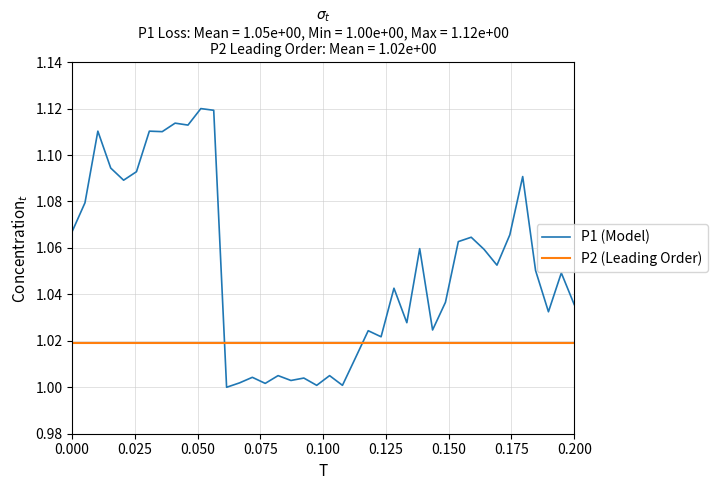

How many data points does each series have?

40